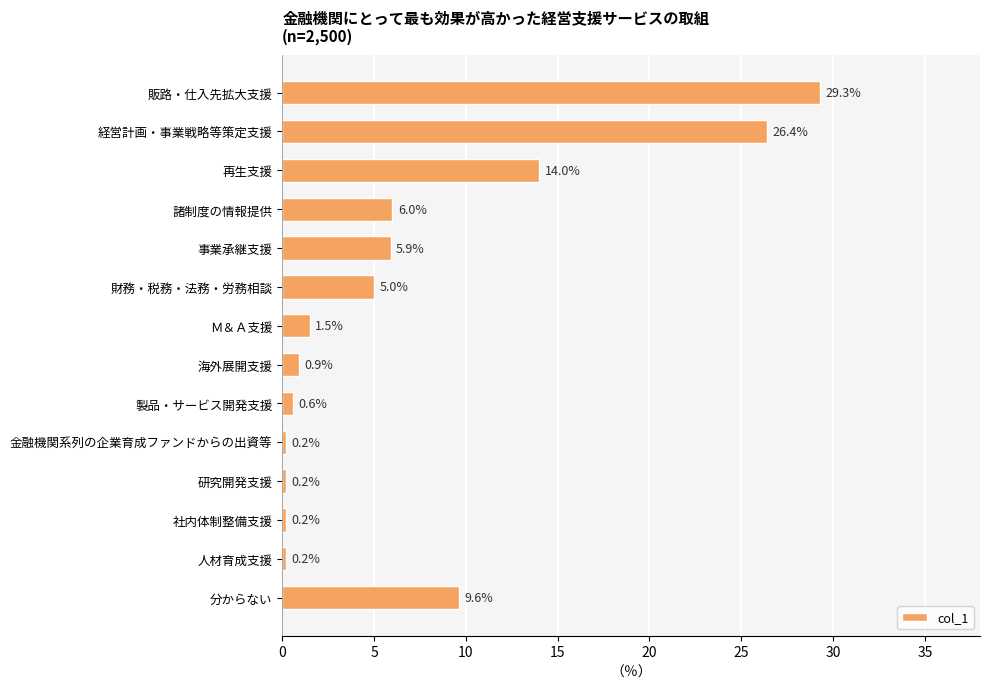

At which category does the chart reach its peak across all series?

販路・仕入先拡大支援